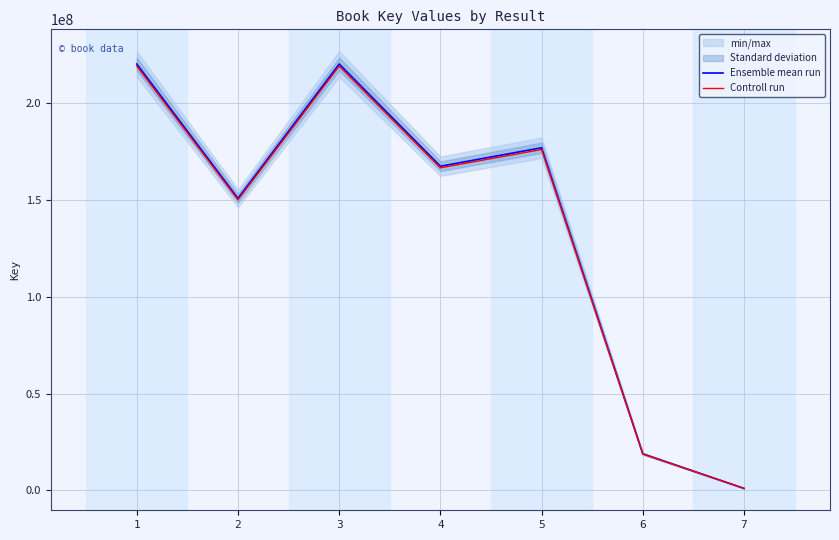

At which label does Controll run first exceed 166655250?

1